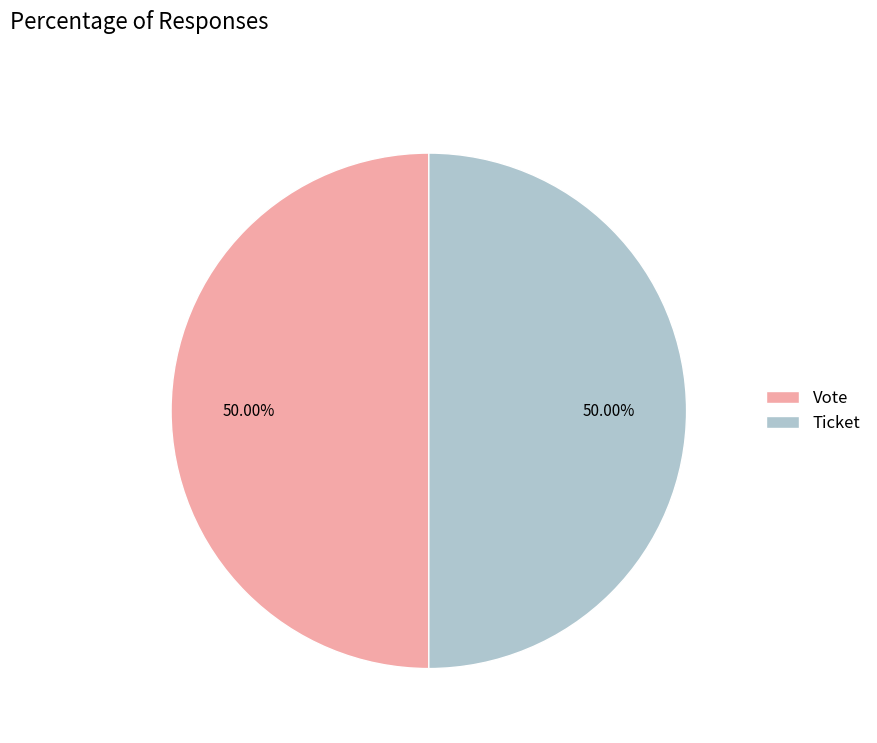

Is the sum of Ticket and Vote greater than half?

Yes